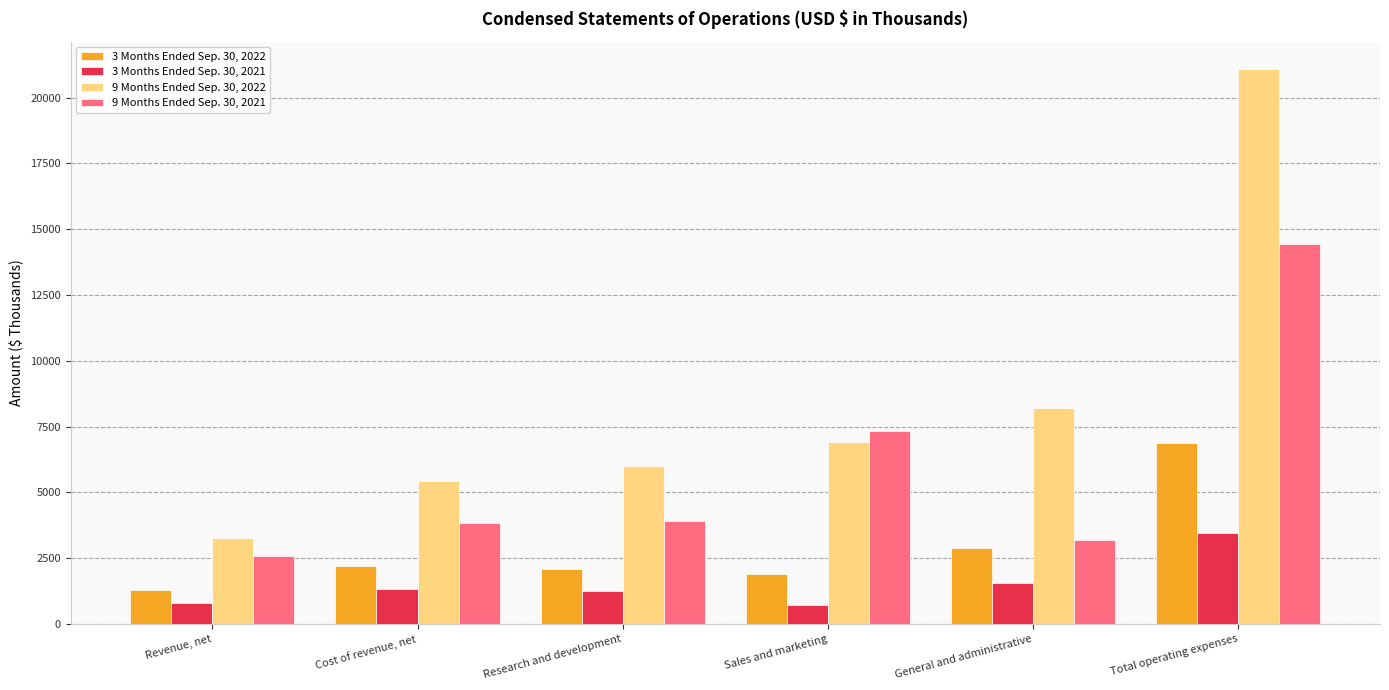

What position from the right is Total operating expenses?

1